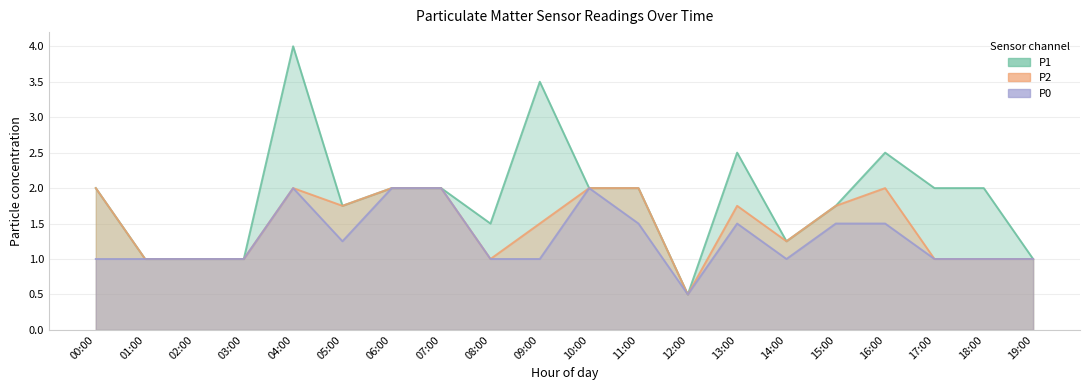

What position from the right is 05:00?

15